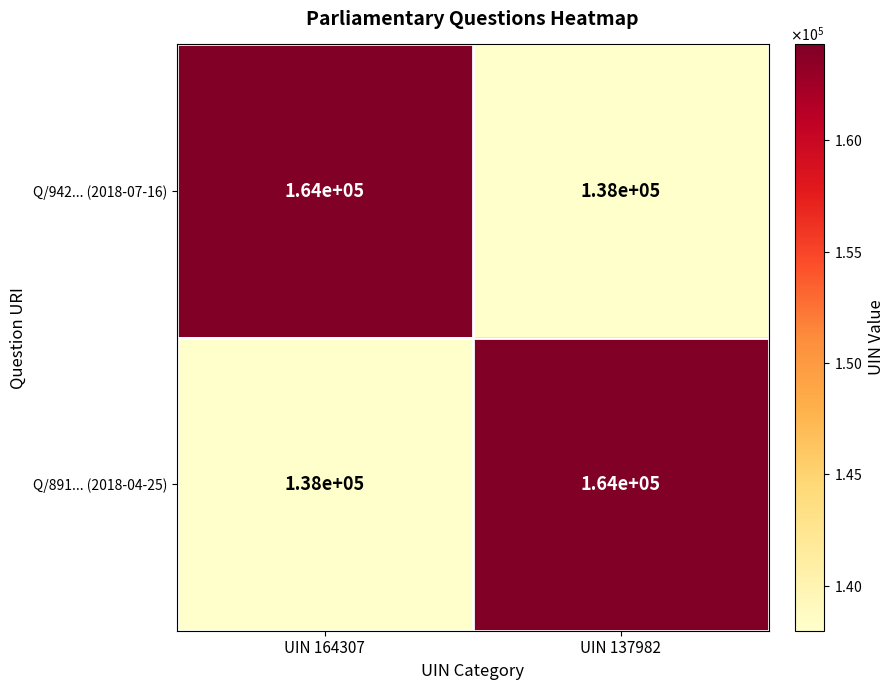

Reading left to right, what are all the values shown in this chart?

Q/942... (2018-07-16): 164000	138000
Q/891... (2018-04-25): 138000	164000